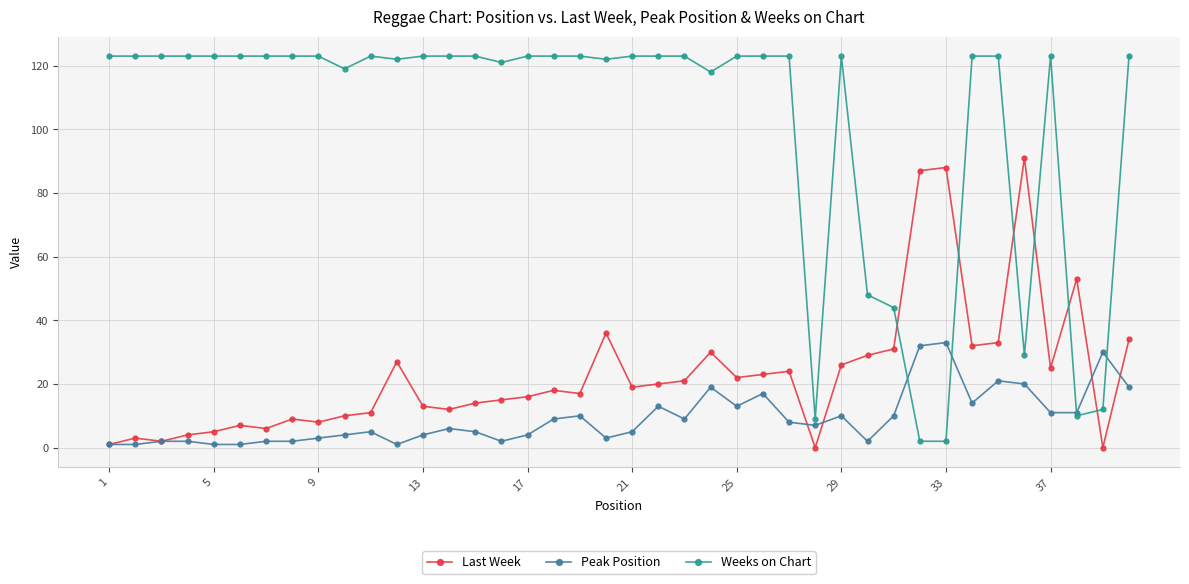

Which series has the largest total across all categories?

Weeks on Chart